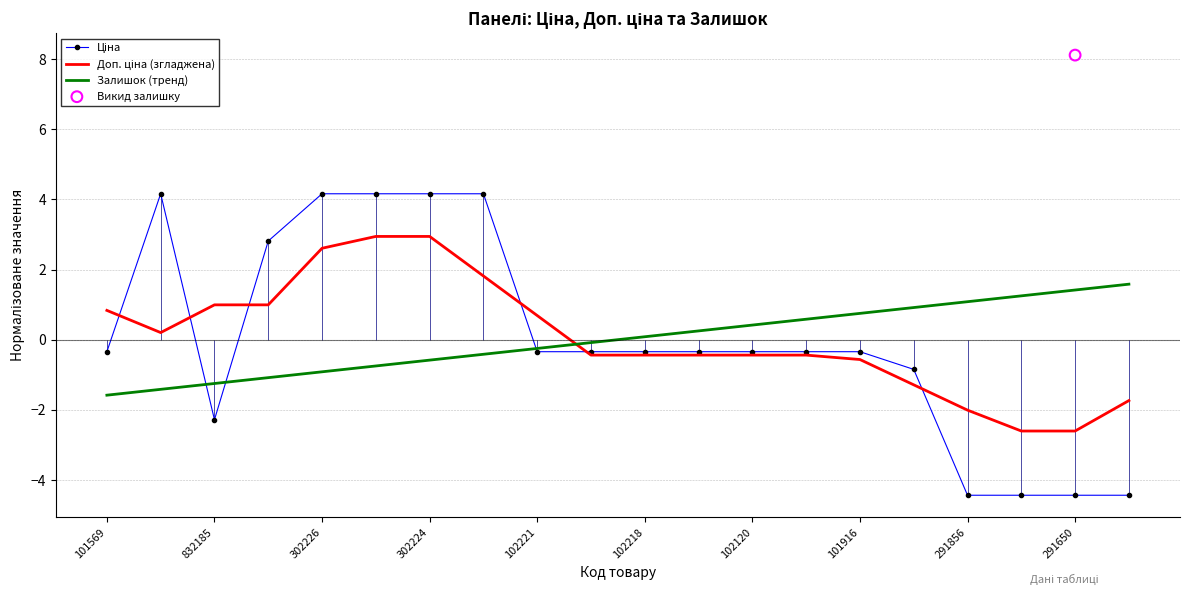

Which series contains the lowest Y value?

Ціна